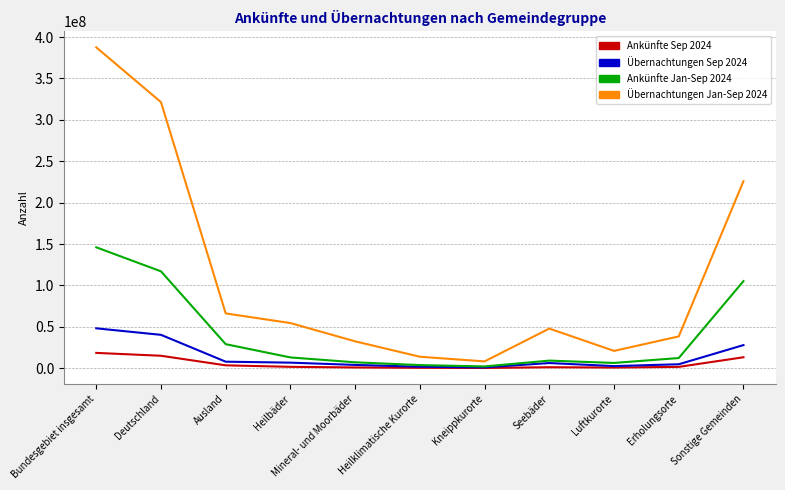

Which category has the highest value in the Ankünfte Jan-Sep 2024 series?

Bundesgebiet insgesamt